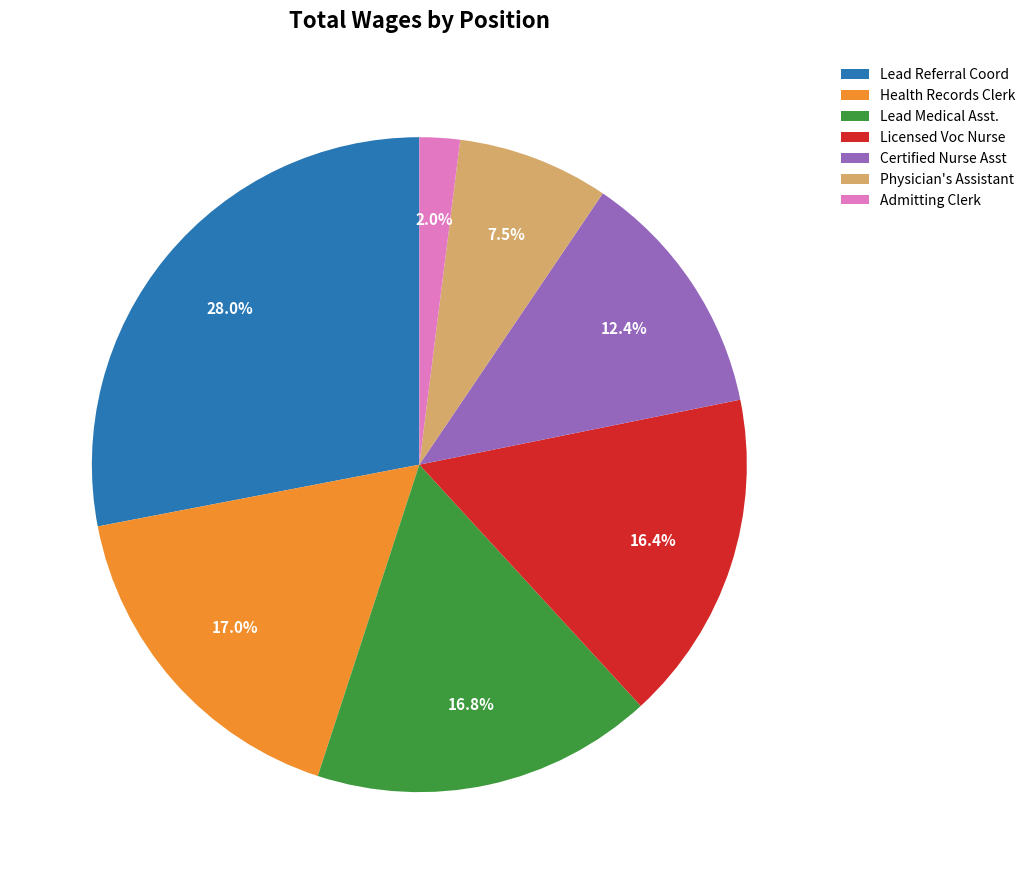

Does Admitting Clerk represent more than half of the total?

No